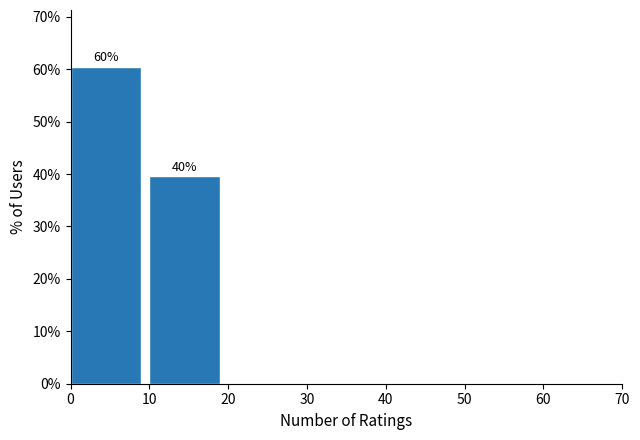

Over which range of the x-axis is the bar tallest?

0 to 10